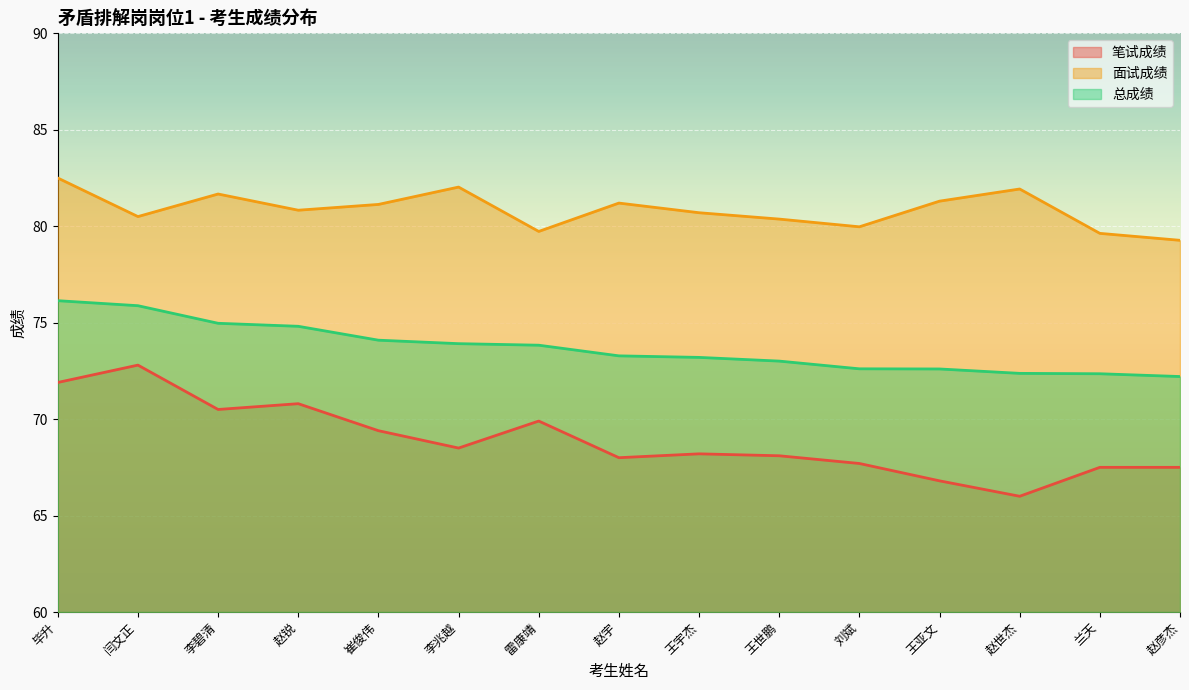

Is the value of 面试成绩 at 王世鹏 greater than the value of 总成绩 at 李兆越?

Yes